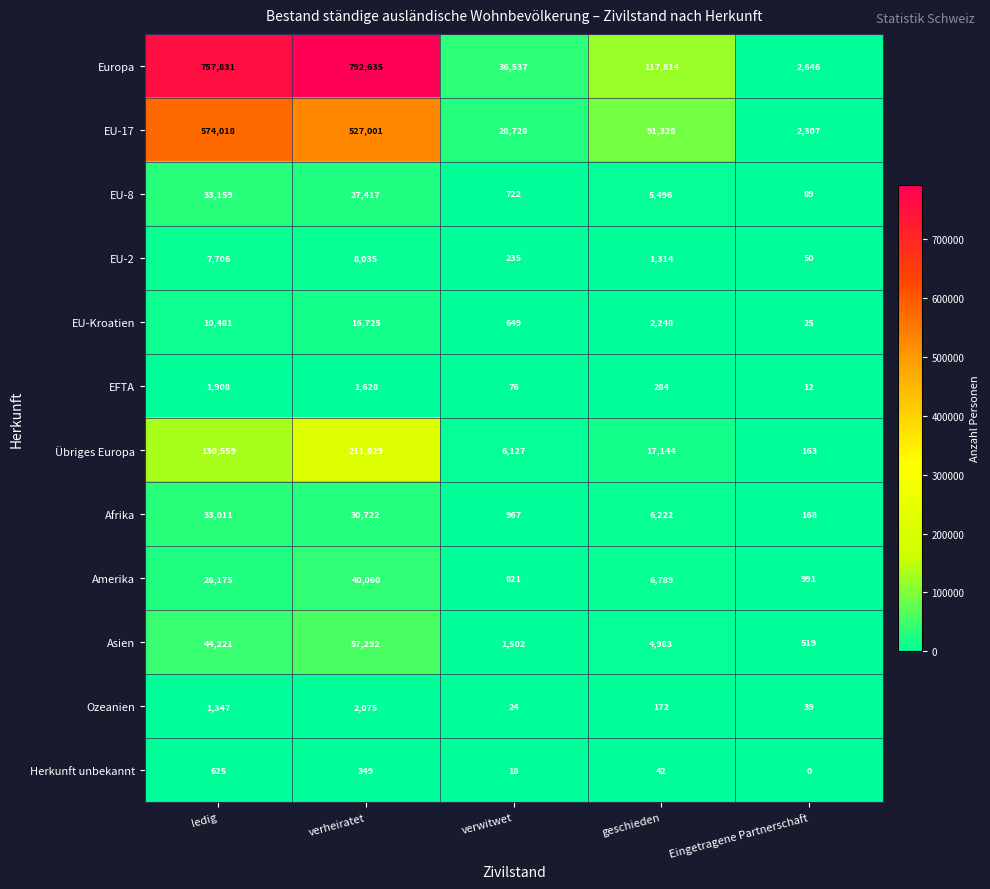

Read the Asien value at verwitwet.

1502